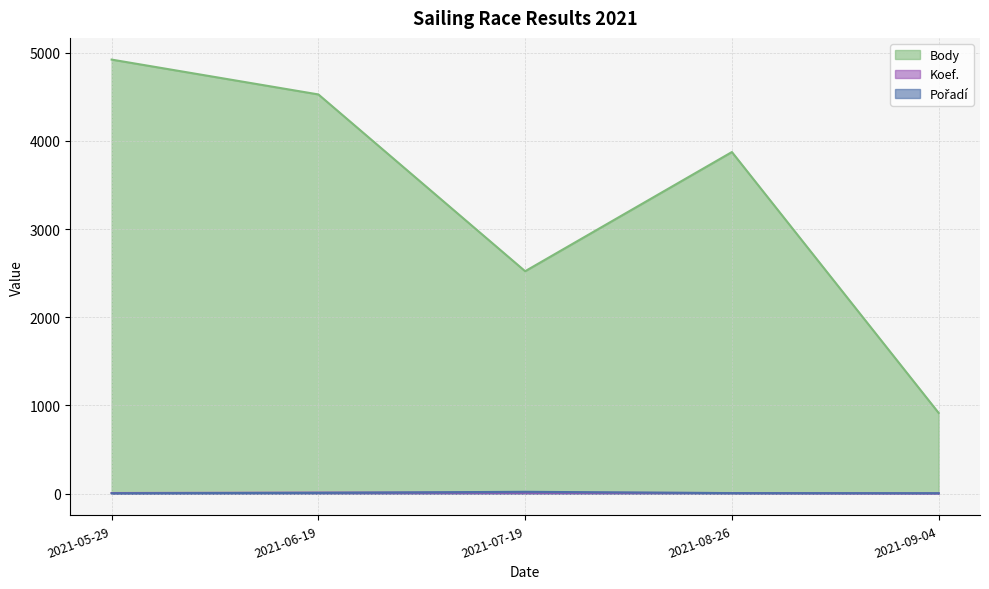

Read the Koef. value at 2021-07-19.

12